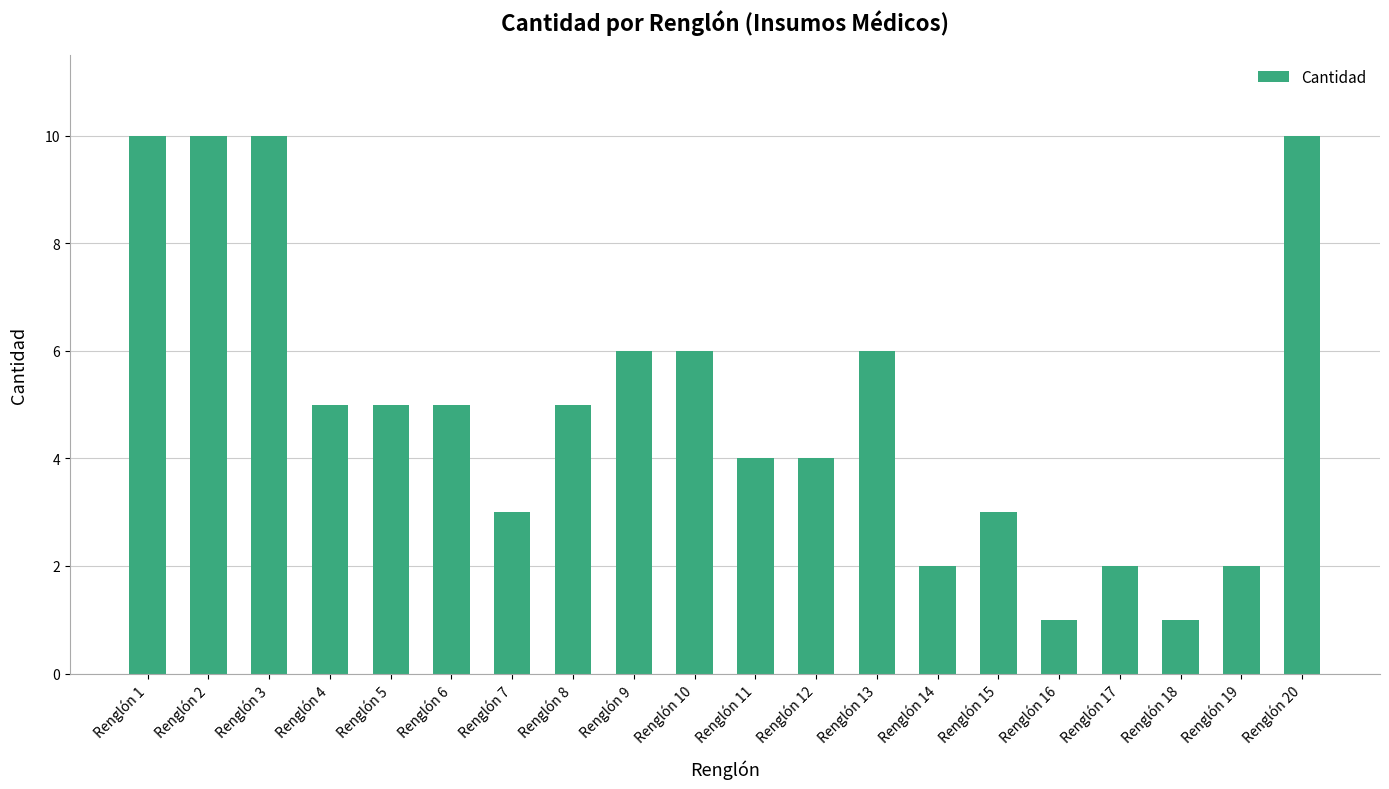

What is the sum of all values?

100